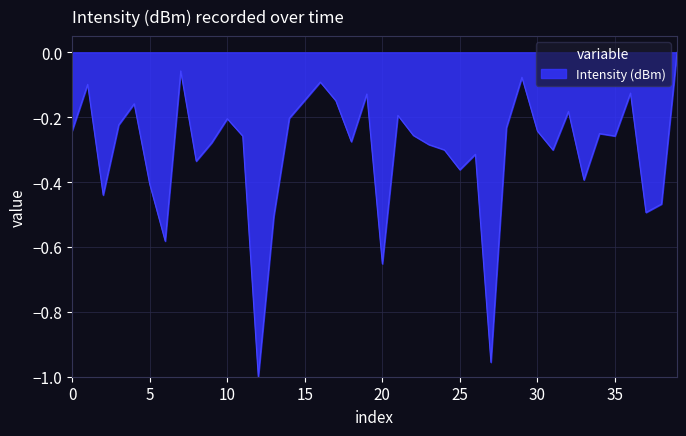

What is the difference between the maximum and minimum values?

1.0